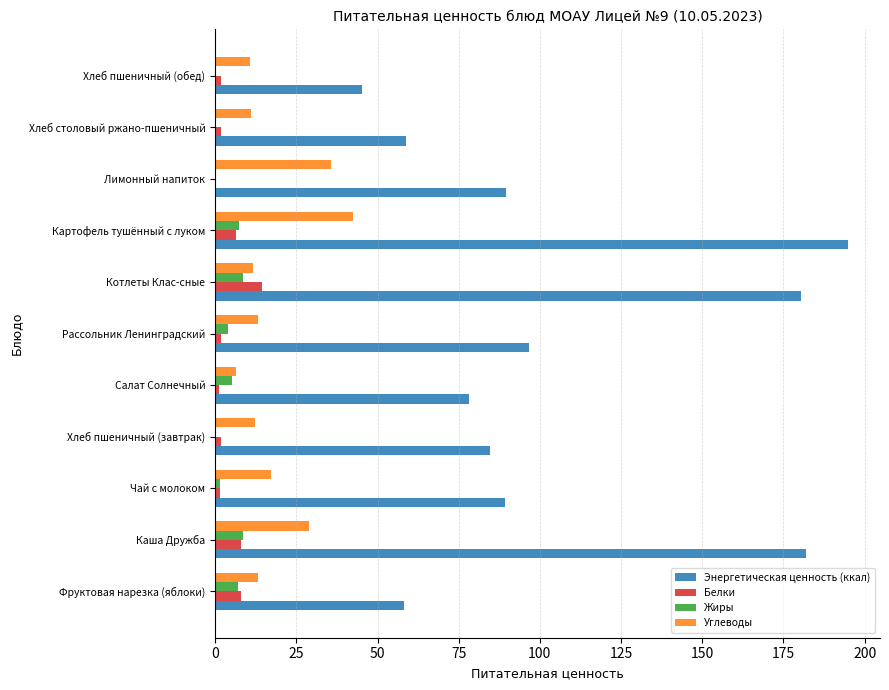

Which label corresponds to the largest value in the chart?

Картофель тушённый с луком